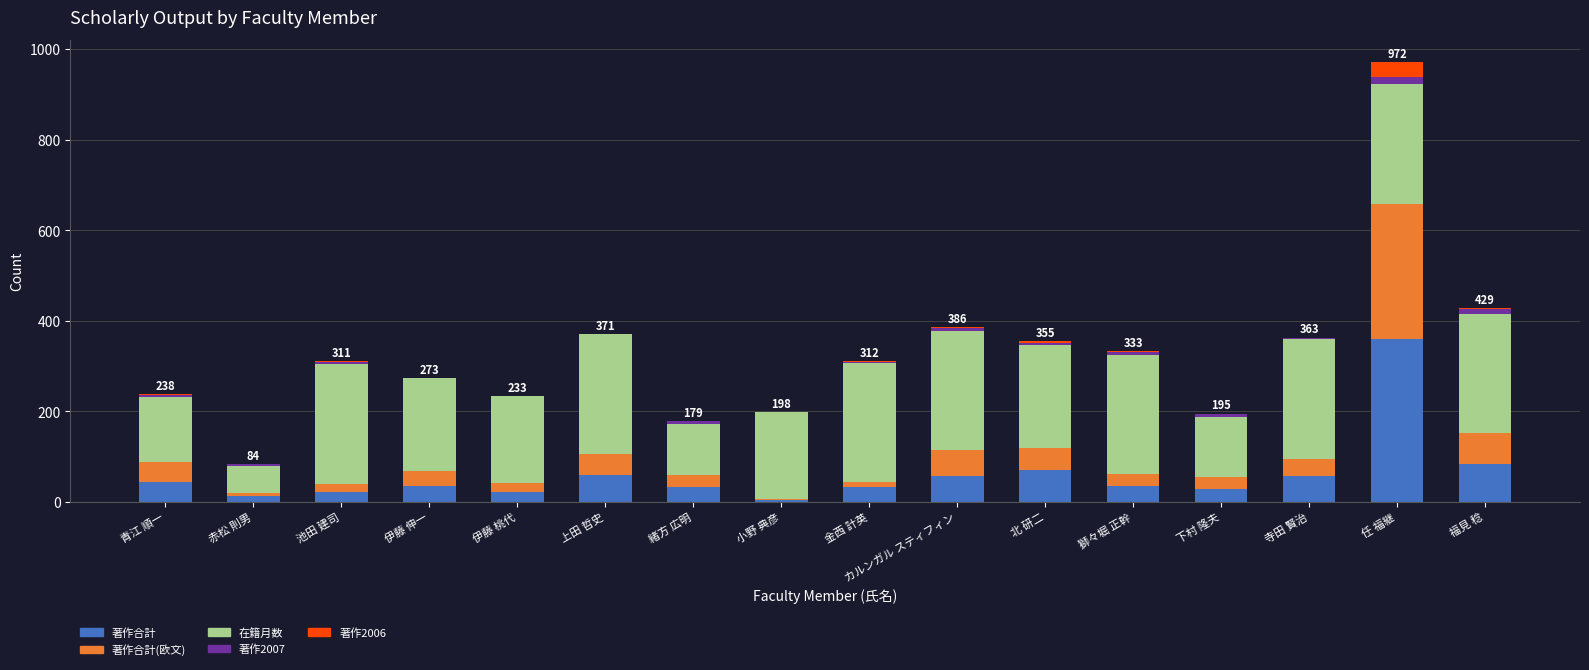

How many distinct data groups are displayed?

5